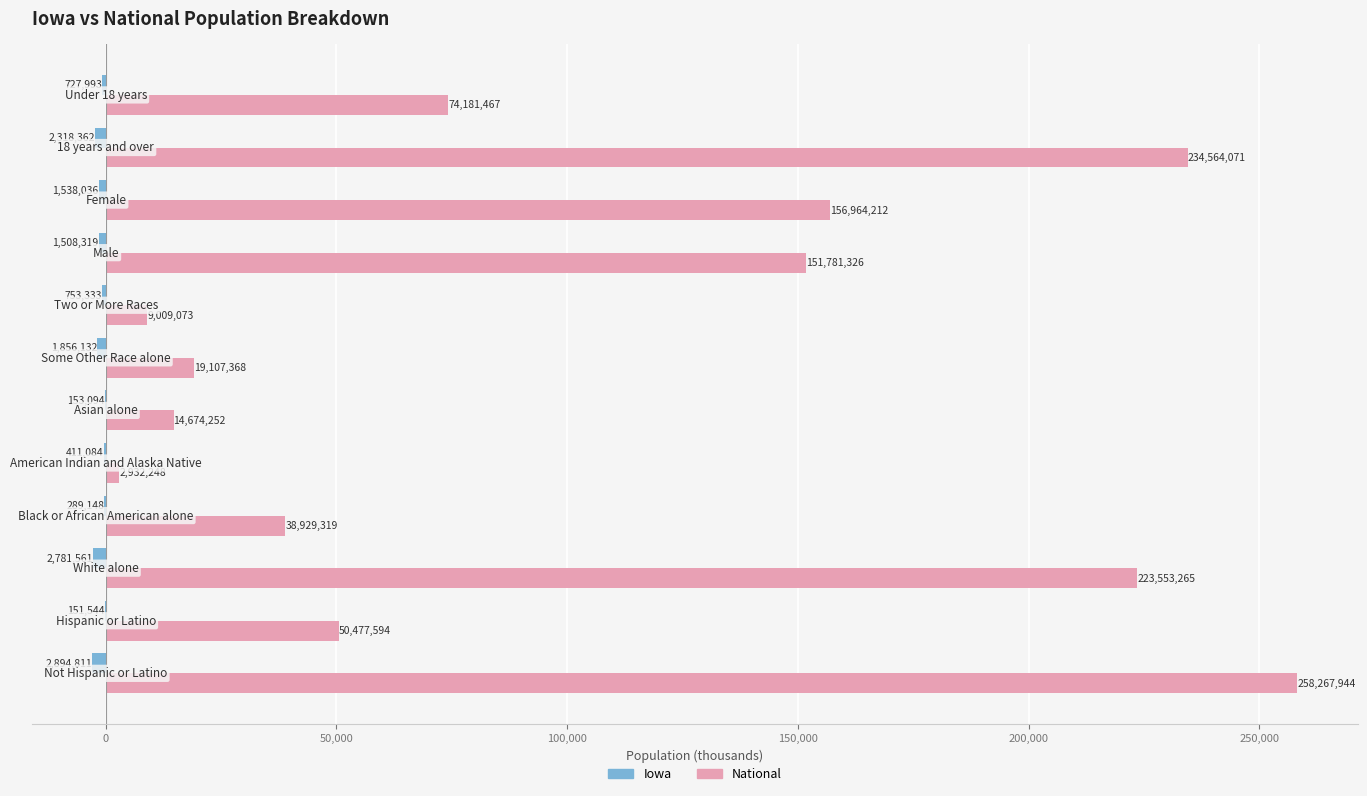

Reading right to left, transcribe all the data shown in this chart.

Iowa: -728.0	-2318.4	-1538.0	-1508.3	-753.3	-1856.1	-153.1	-411.1	-289.1	-2781.6	-151.5	-2894.8
National: 74181.5	234564.1	156964.2	151781.3	9009.1	19107.4	14674.3	2932.2	38929.3	223553.3	50477.6	258267.9